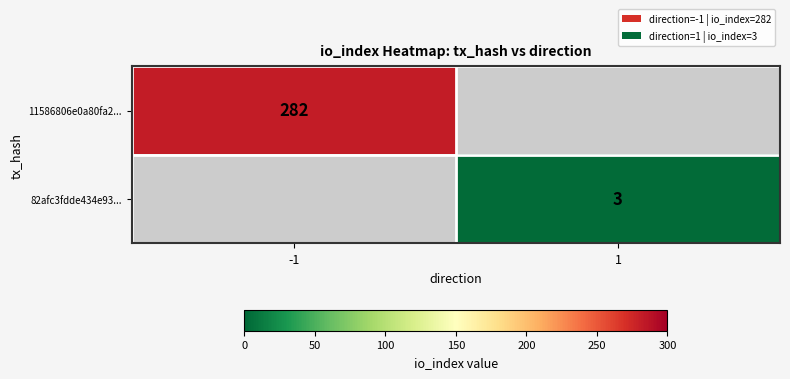

Is the value of 82afc3fdde434e93... at 1 greater than the value of 11586806e0a80fa2... at -1?

No